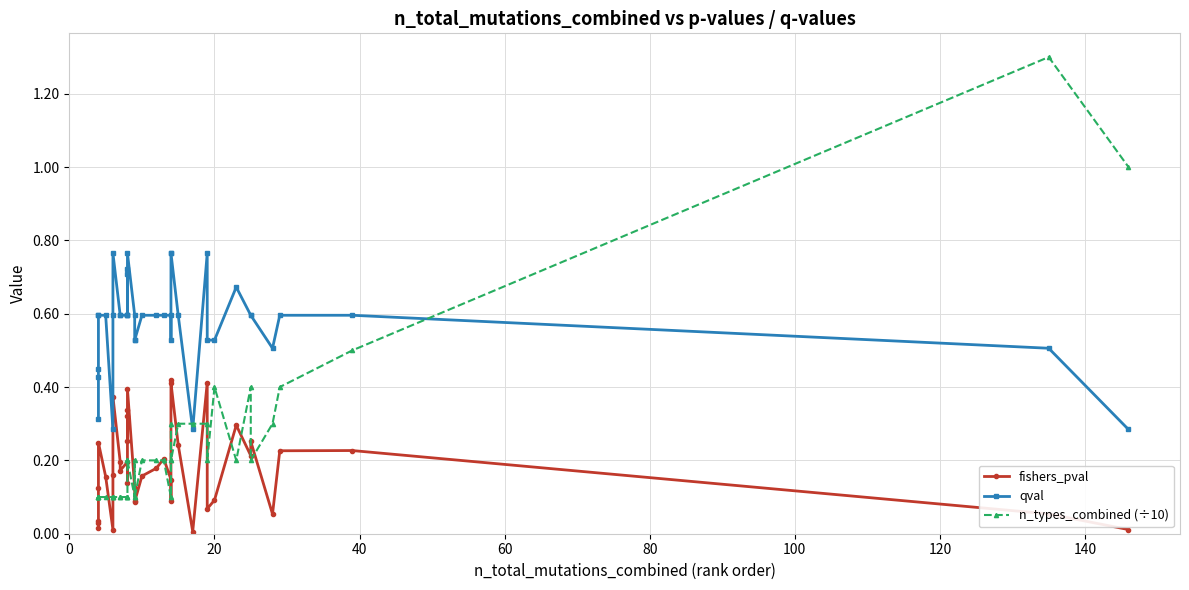

True or false: qval and fishers_pval cross at least once.

False